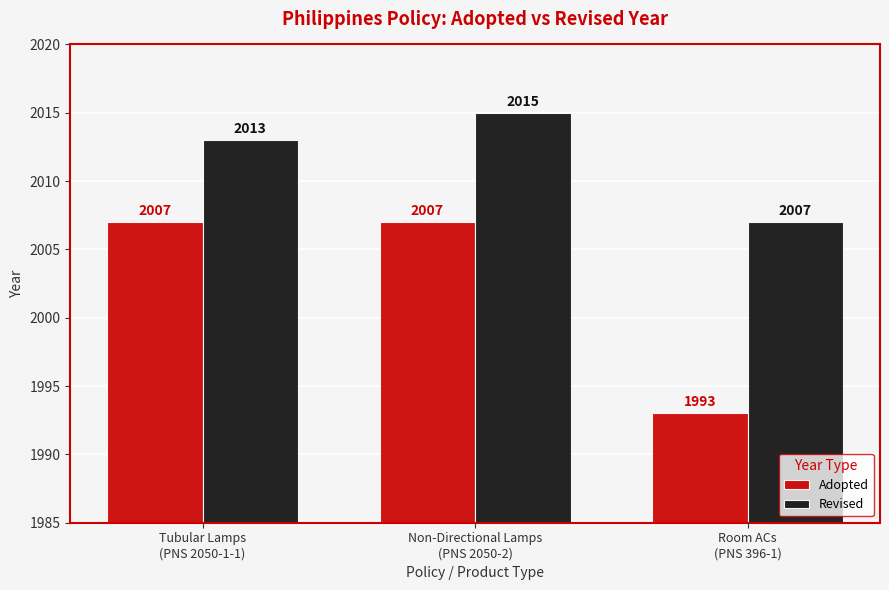

Which series has the largest total across all categories?

Revised